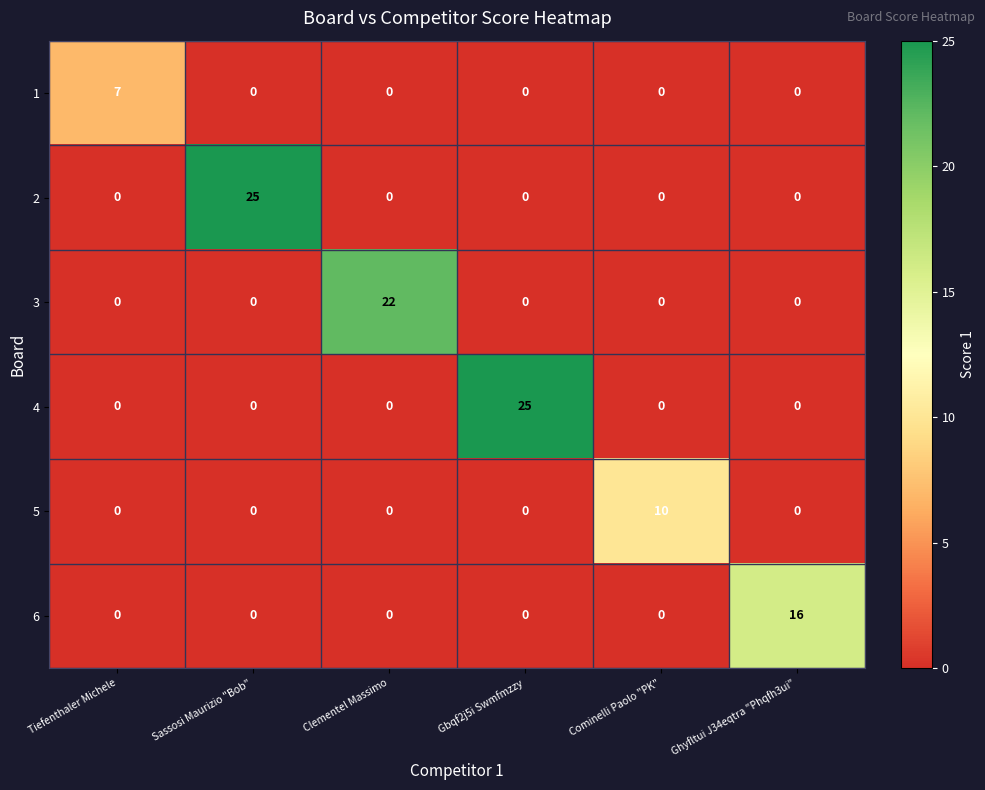

Between Gbqf2j5i Swmfmzzy and Cominelli Paolo "PK", which series saw the biggest shift?

4